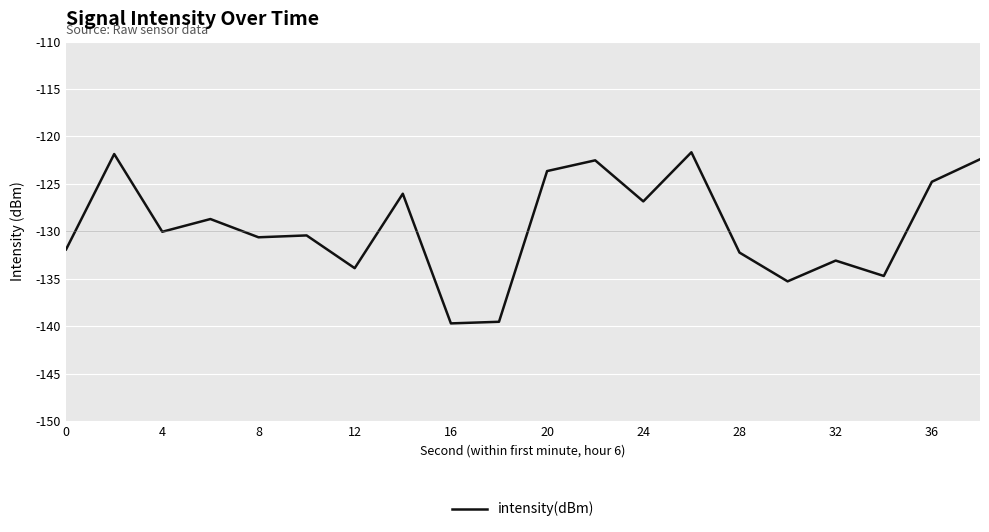

True or false: the data has more than 2 interior local peaks.

True